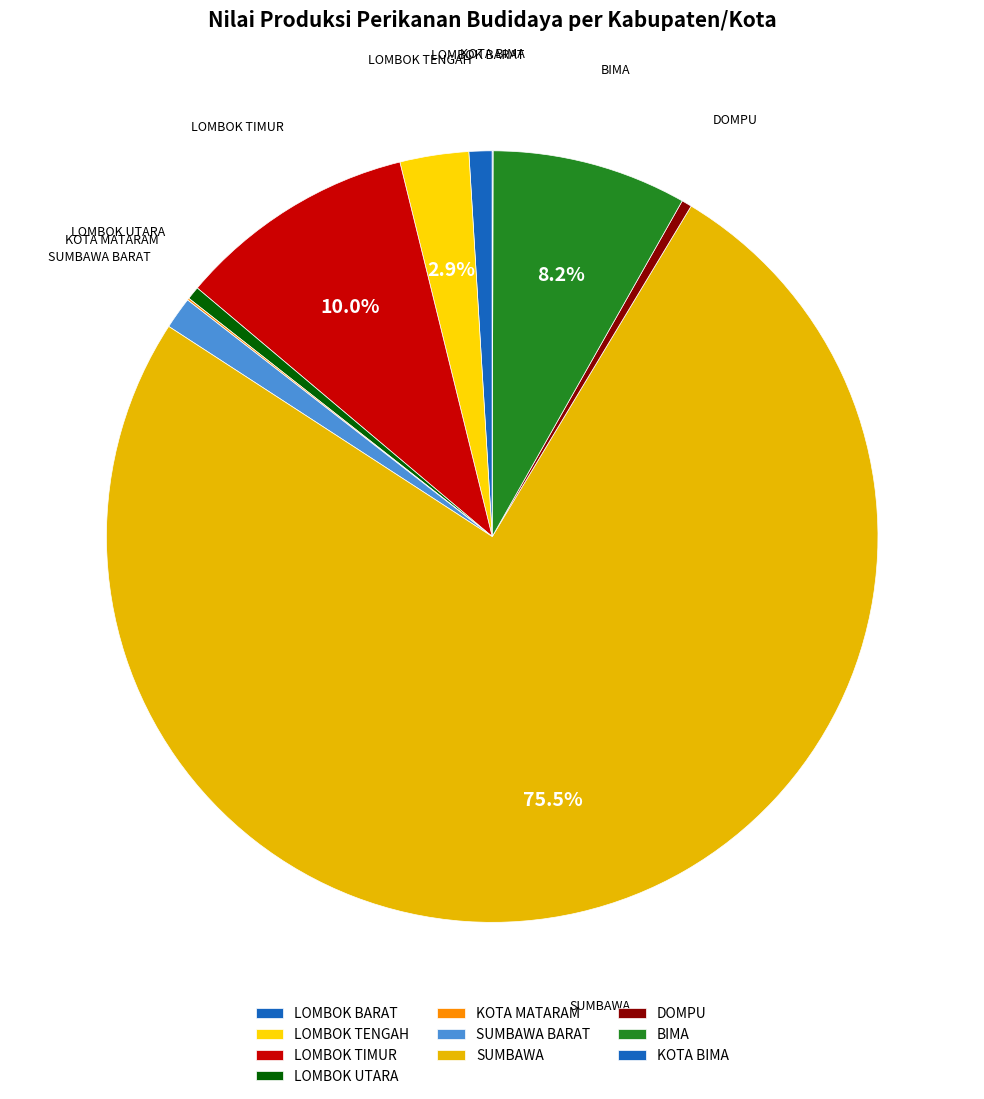

What is the ratio of the value at SUMBAWA to the value at LOMBOK BARAT?

78.1